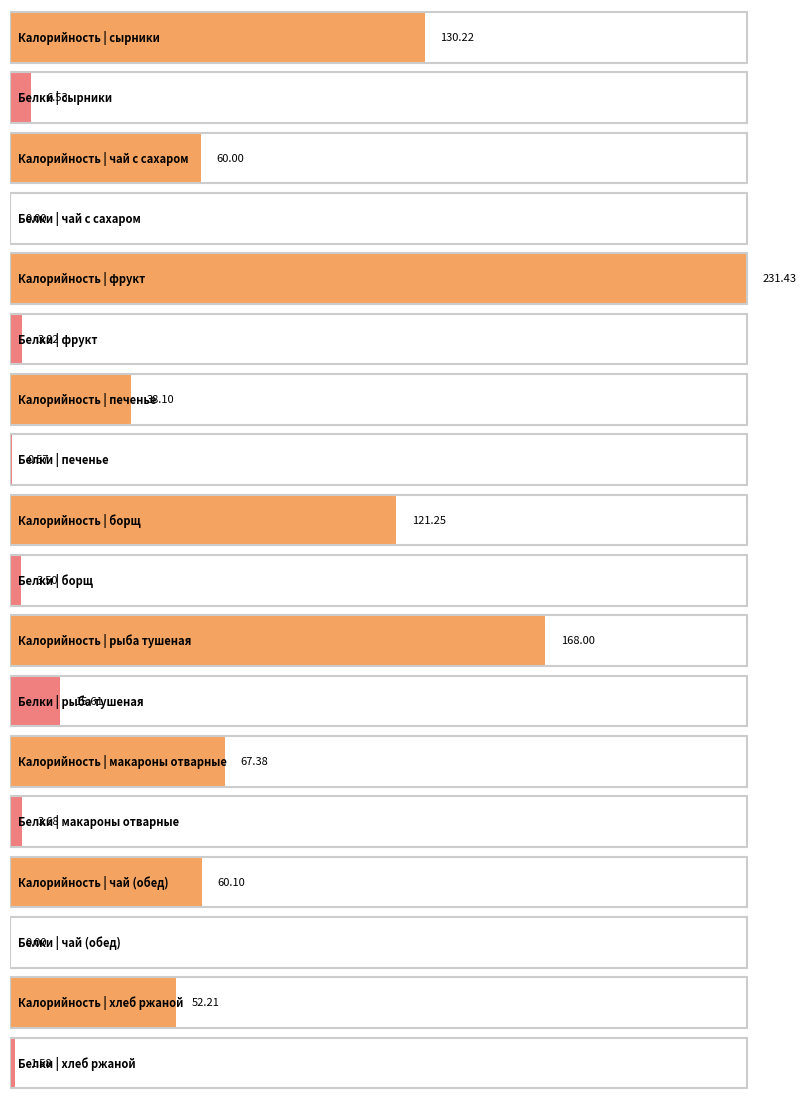

Which has a higher value, чай (обед) or сырники?

сырники